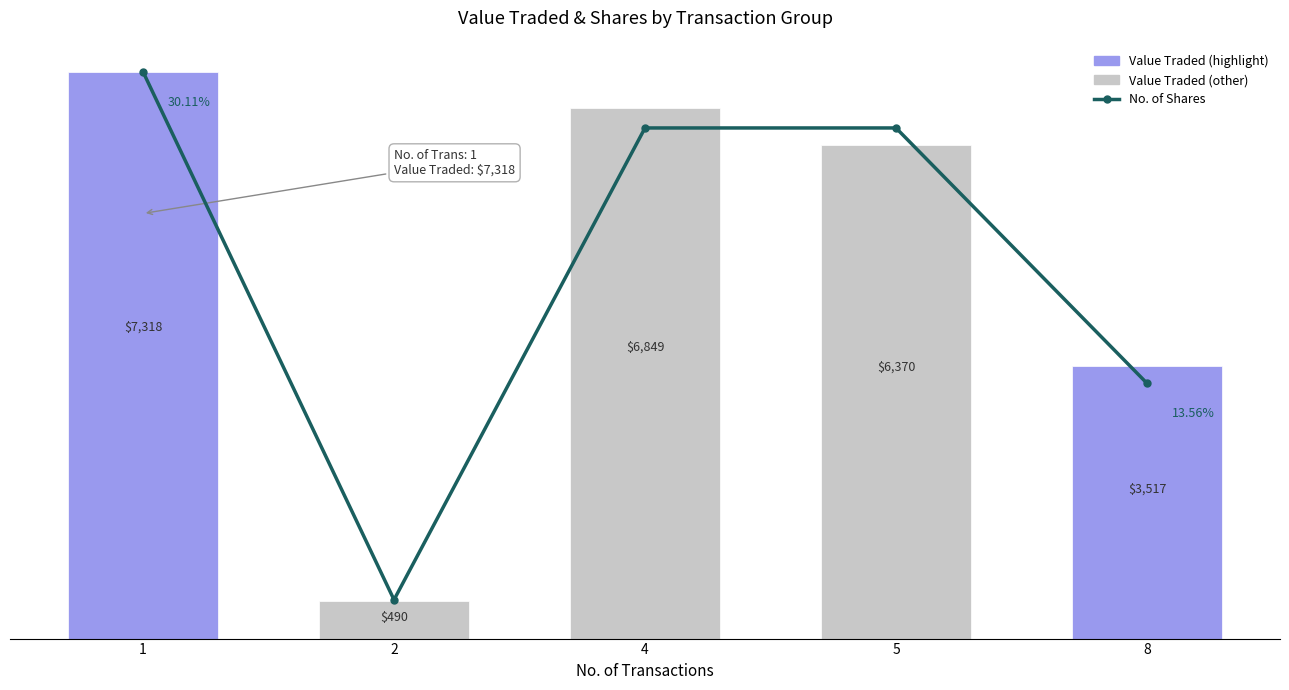

Which label corresponds to the smallest value in the chart?

2